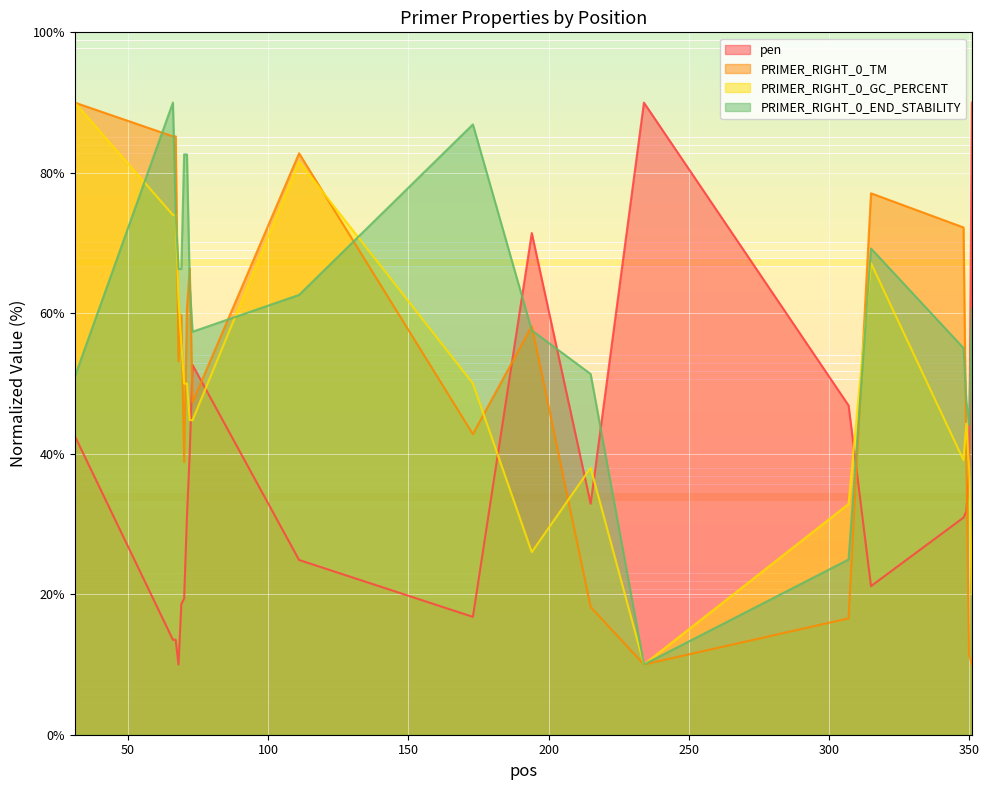

In PRIMER_RIGHT_0_TM, how many points are higher than both neighbors (excluding endpoints)?

5